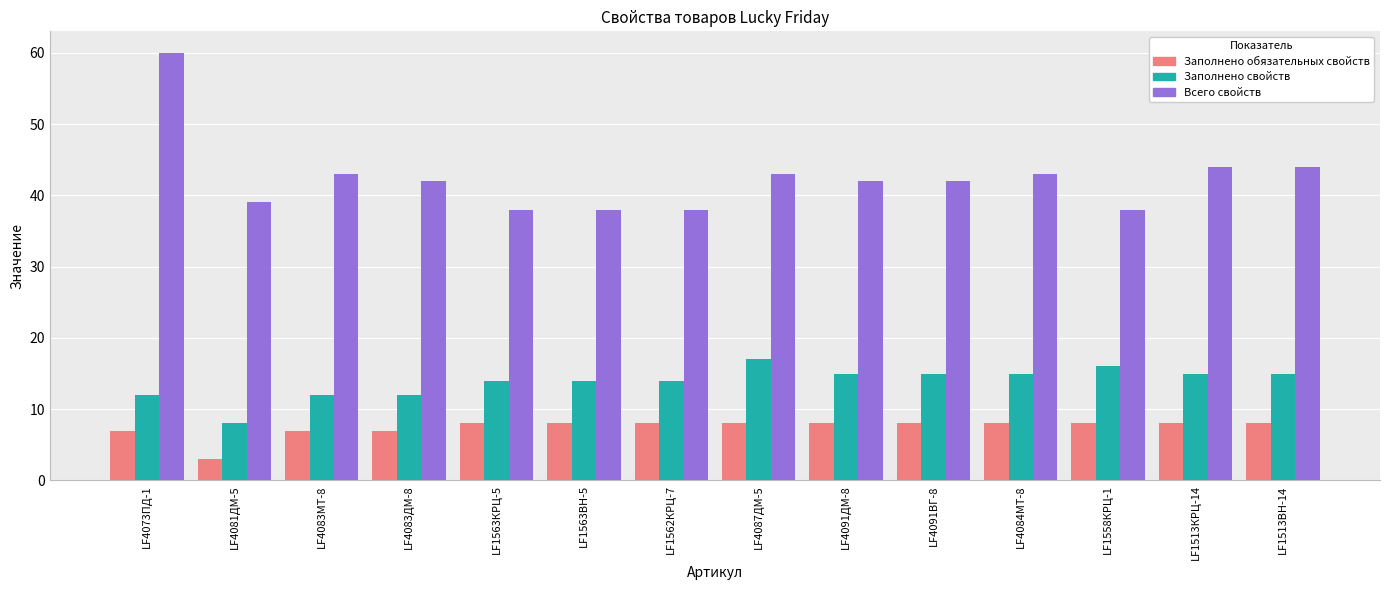

What is the average value of the Заполнено свойств series?

14